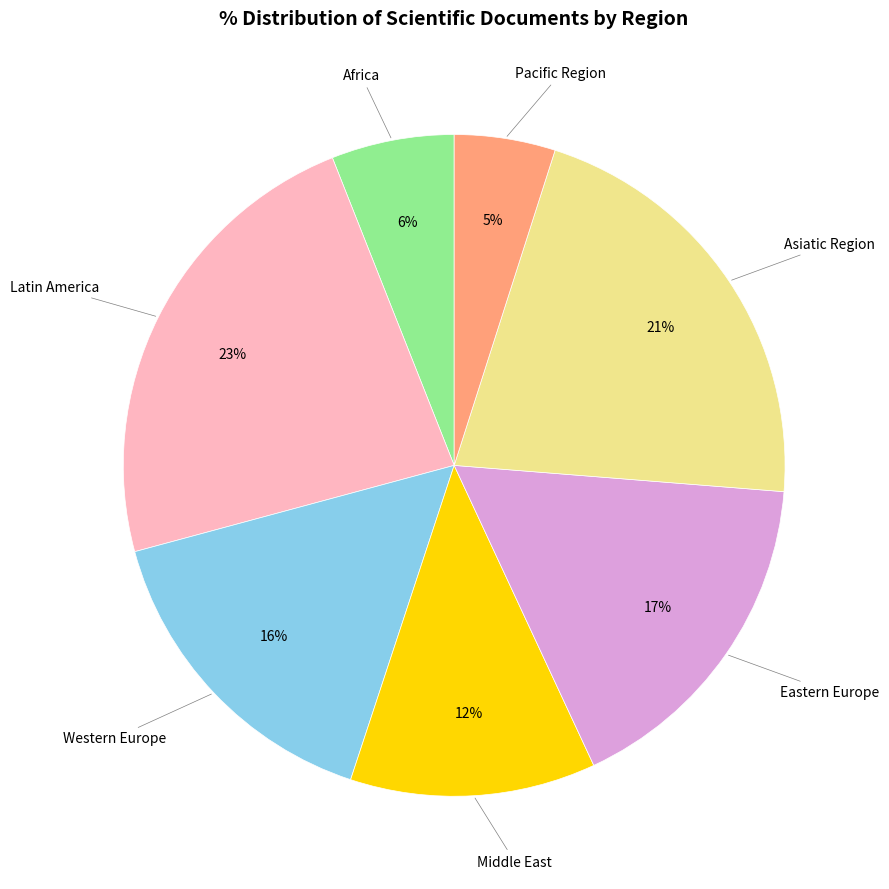

Is there a majority slice in this chart?

No